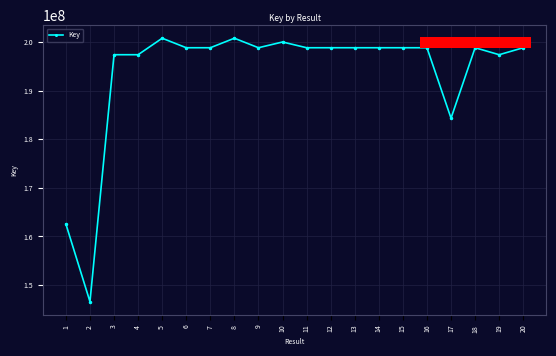

Read the value at 3.

197387302